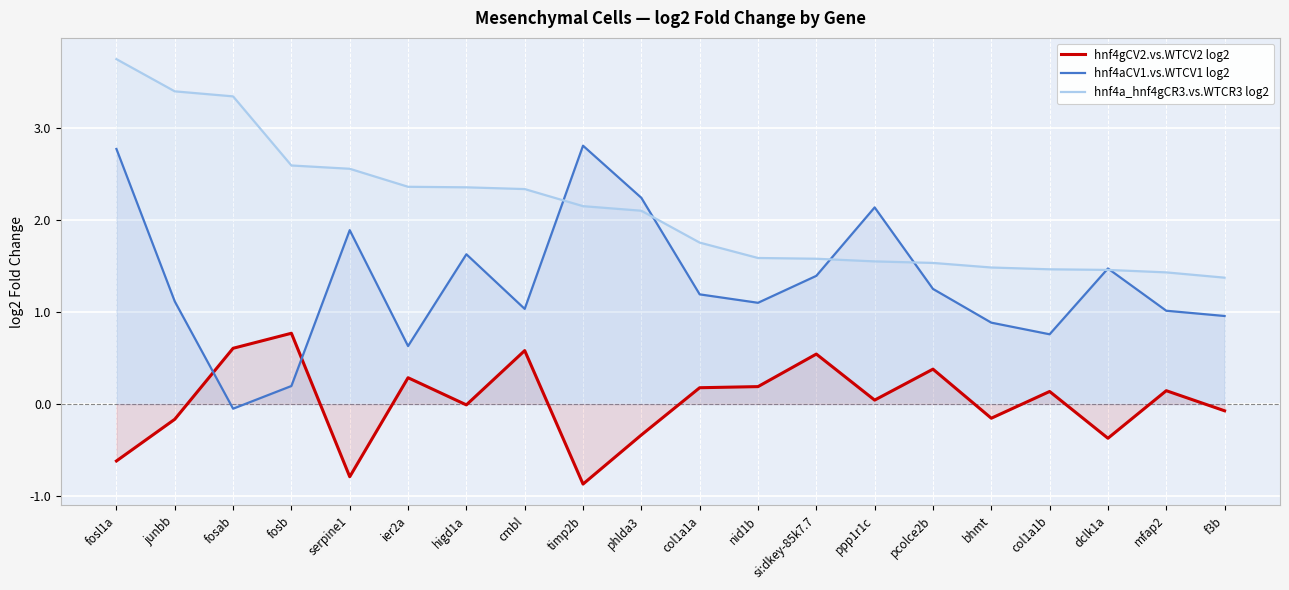

Which series changed the most between ier2a and timp2b?

hnf4aCV1.vs.WTCV1 log2